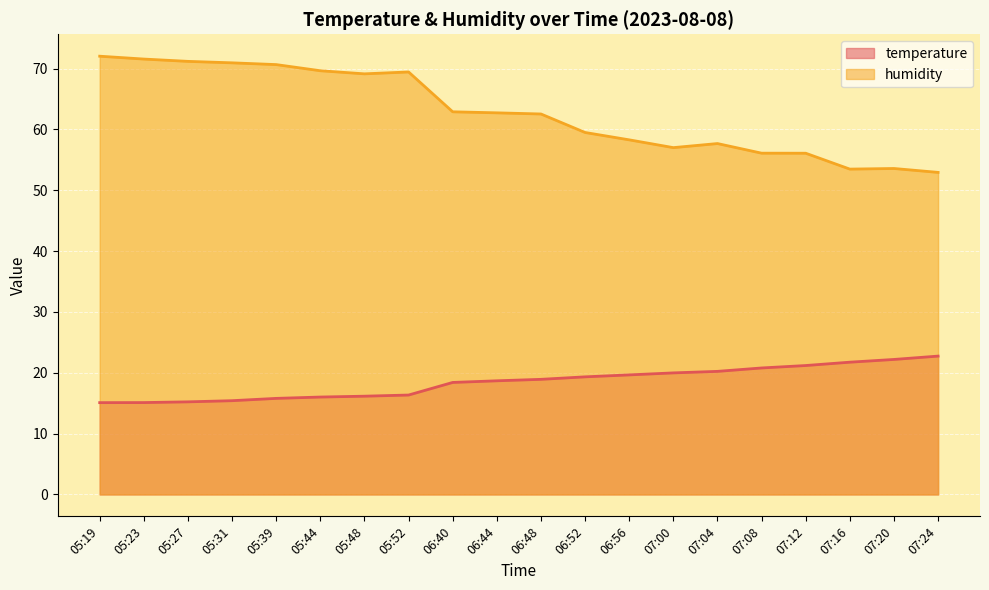

How many values in the humidity series are below 62?

9